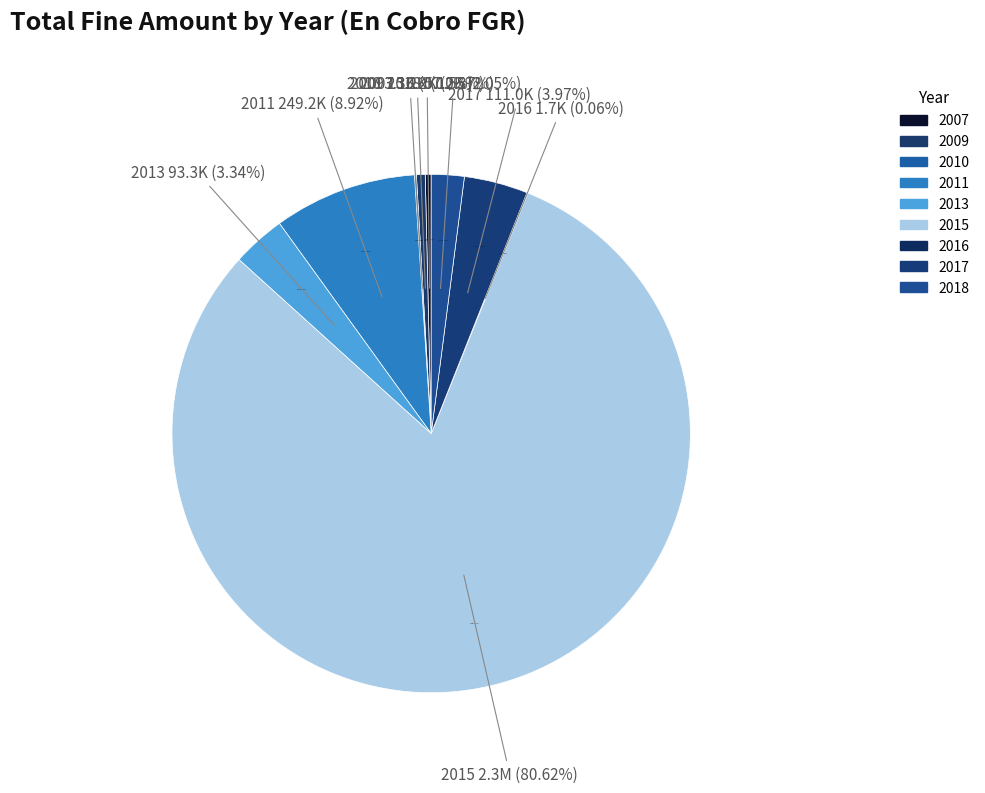

To the nearest percent, what is the difference between the largest and smallest slice percentages?

81%